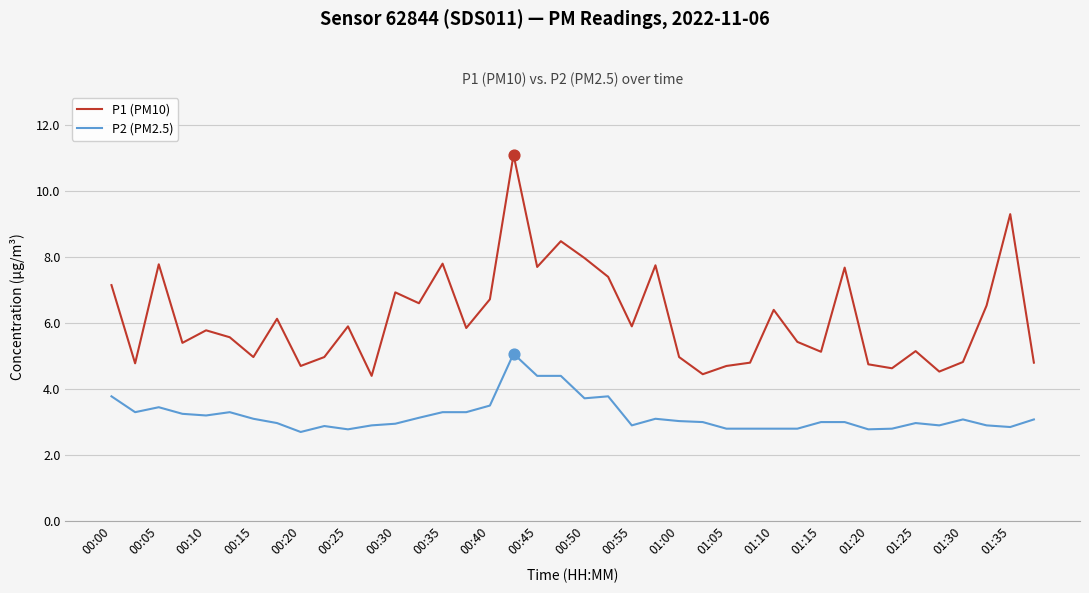

Which series has the largest total across all categories?

P1 (PM10)